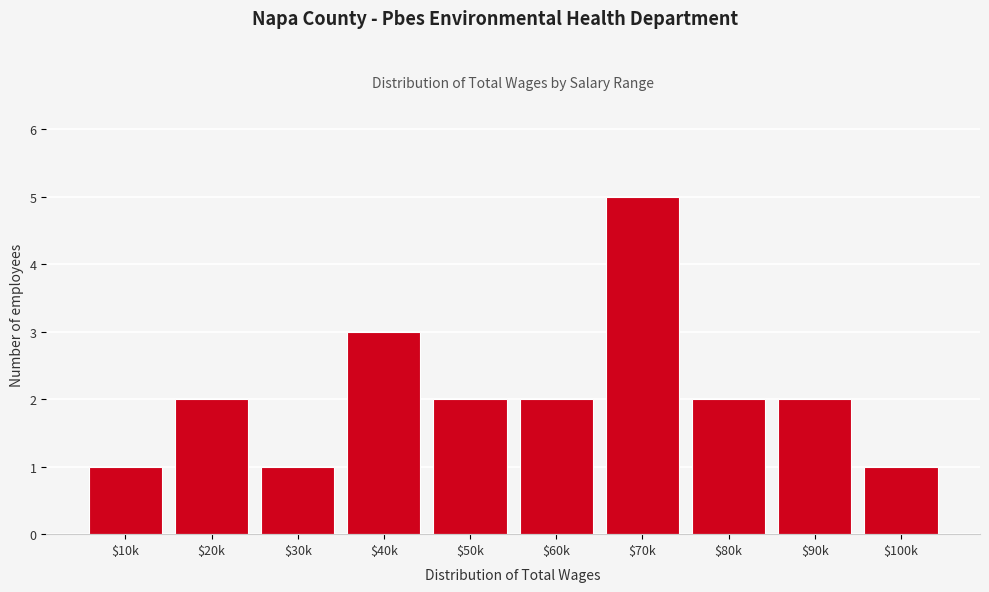

Reading left to right, transcribe all the data shown in this chart.

1	2	1	3	2	2	5	2	2	1